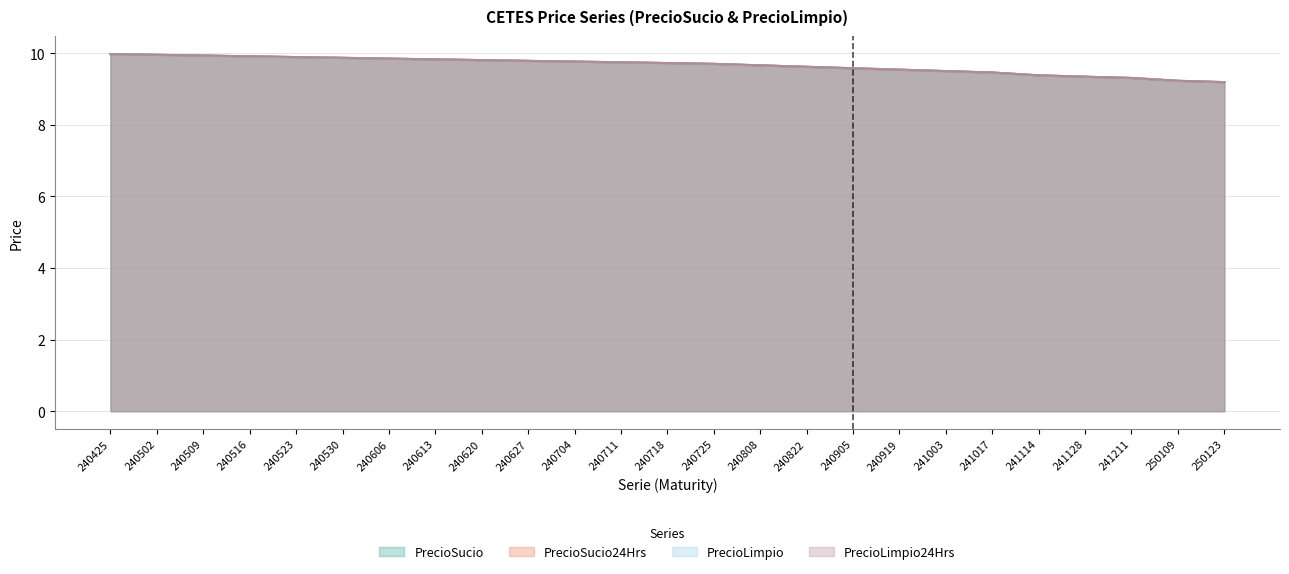

What is the value of the PrecioSucio24Hrs (line) point at the 13th from the left?

9.7